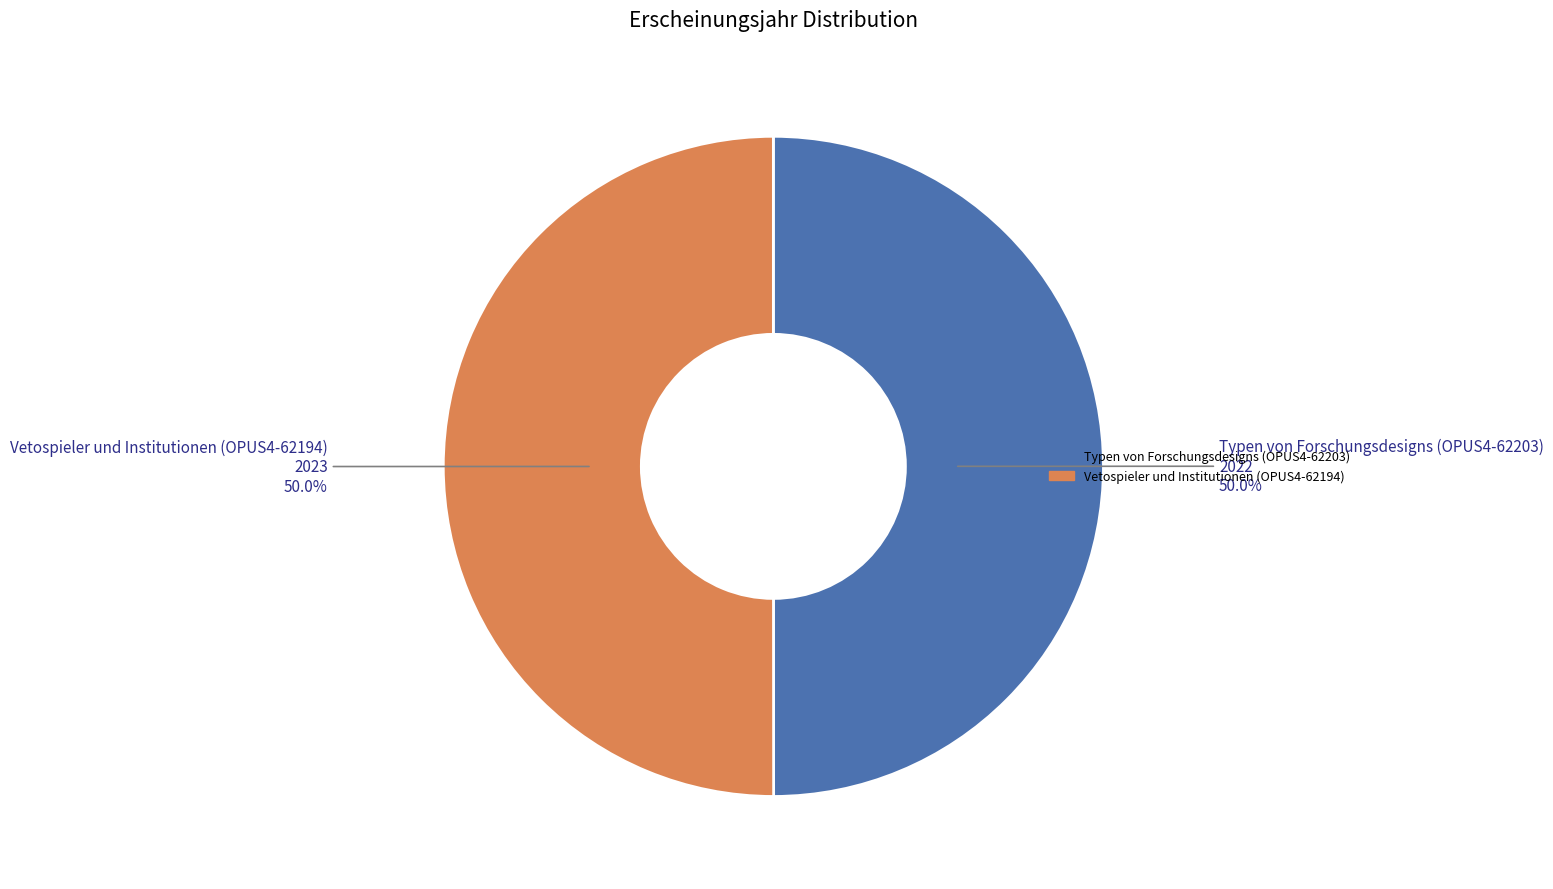

Is it true that Vetospieler und Institutionen (OPUS4-62194) is 50% of the pie?

True